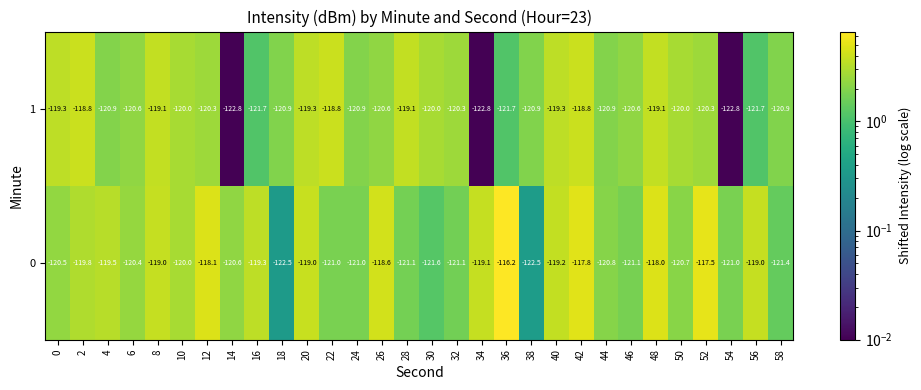

What is the spread (max minus min) of values at 54?

1.8